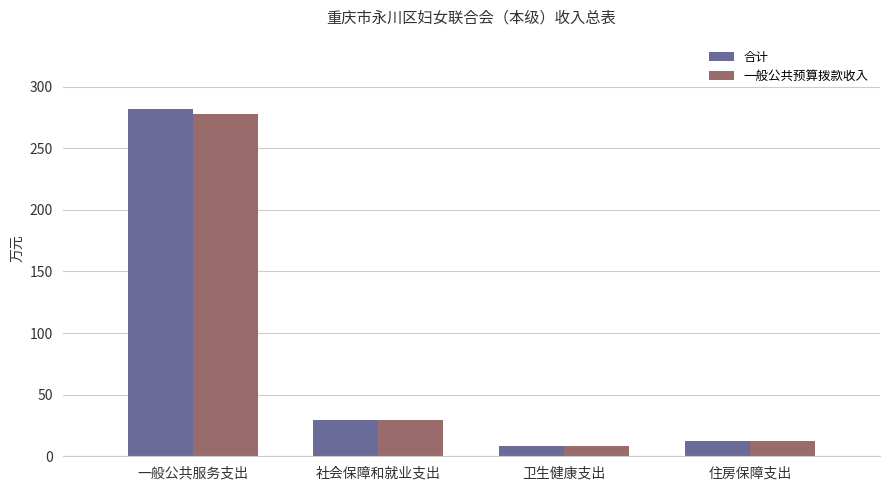

At which category is the sum across all series the highest?

一般公共服务支出